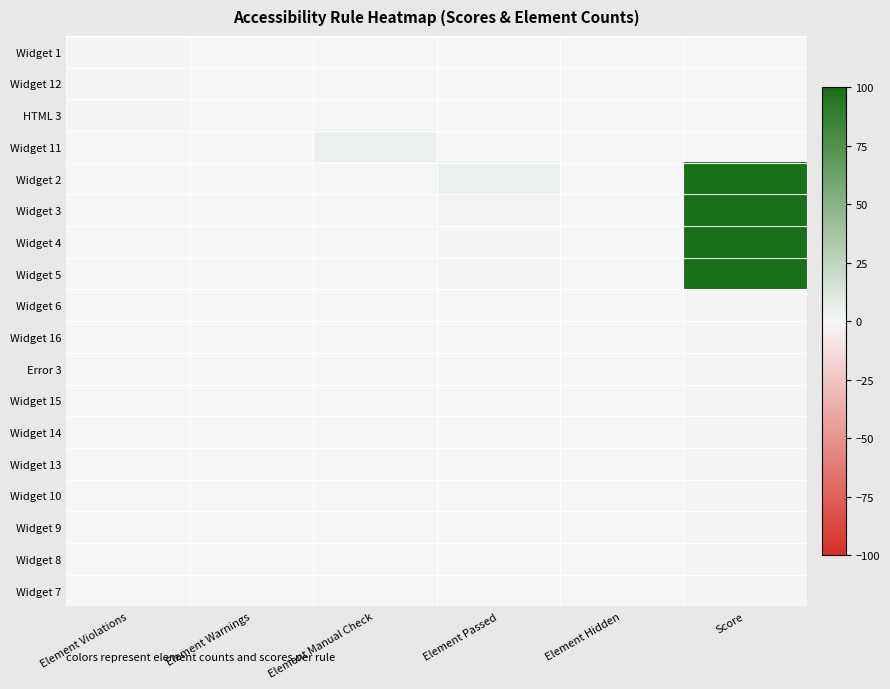

Count the number of categories in the chart.

6